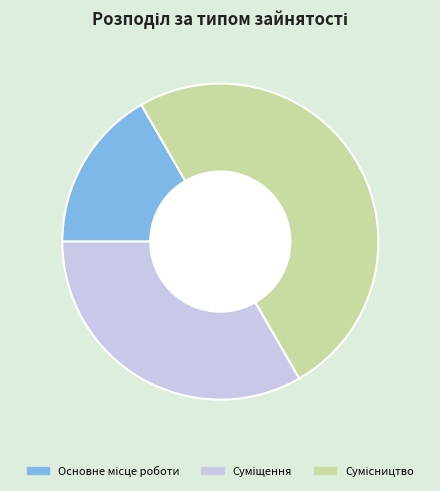

What is the change in value from Суміщення to Сумісництво?

+1